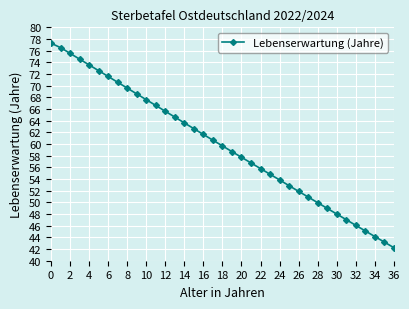

What is the difference between the maximum and second lowest values?

34.1